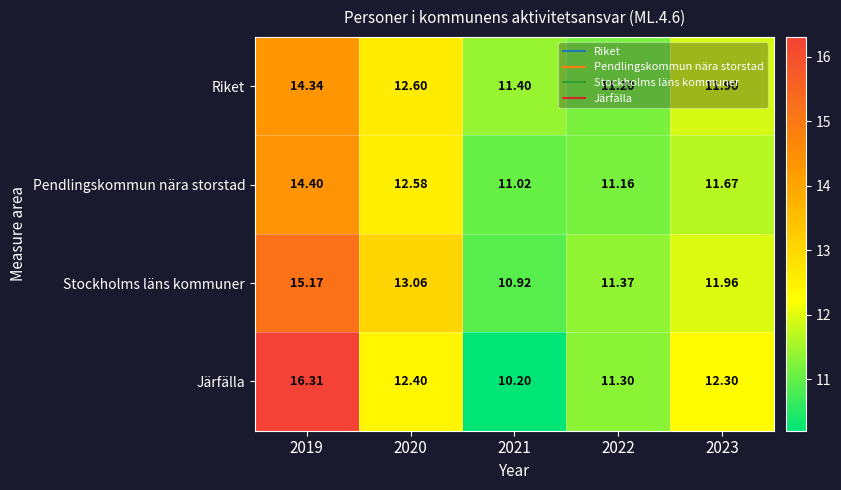

Which series changed the most between 2019 and 2020?

Järfälla